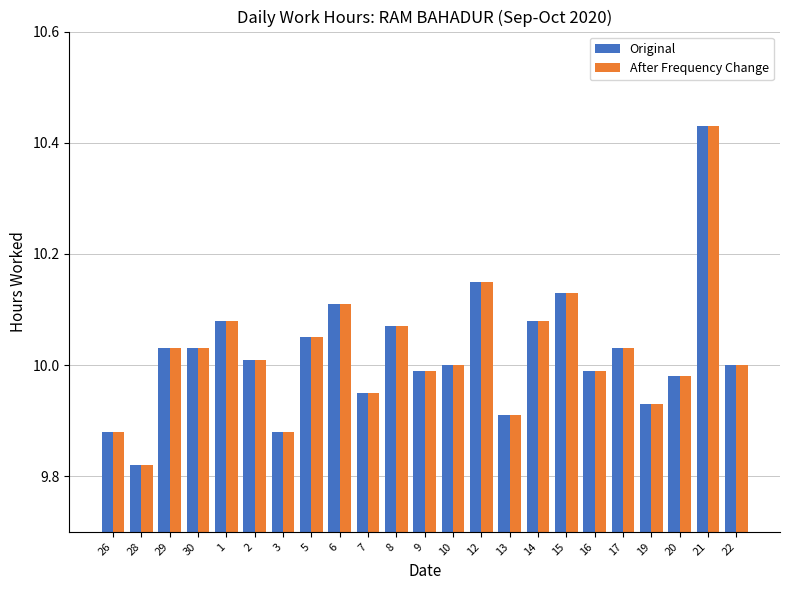

How many bars are there in each group?

2